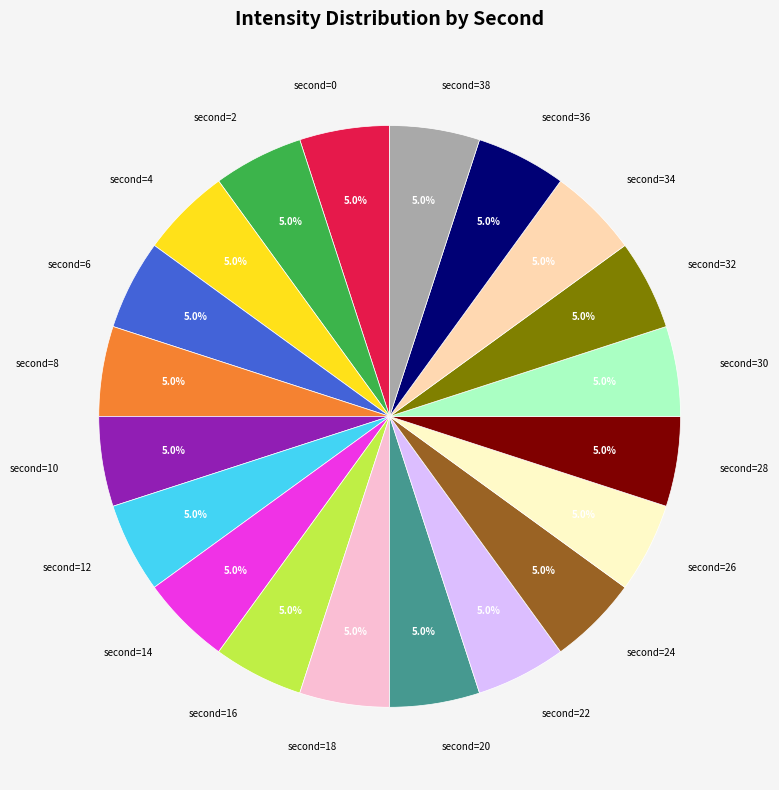

Is there a majority slice in this chart?

No